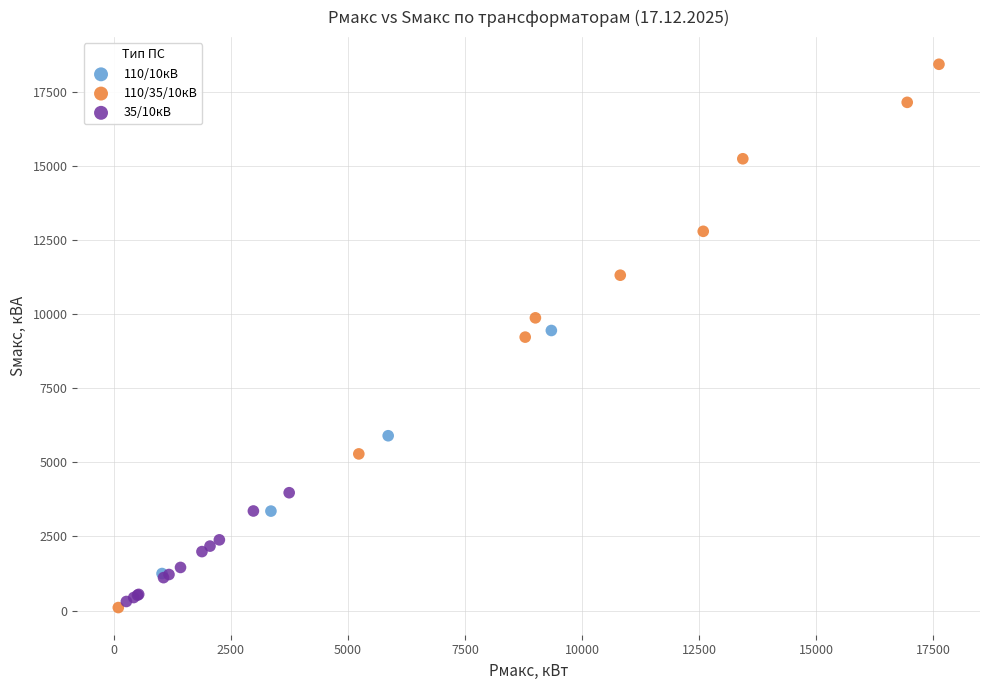

What are all the series names shown in the legend?

110/10кВ, 110/35/10кВ, 35/10кВ